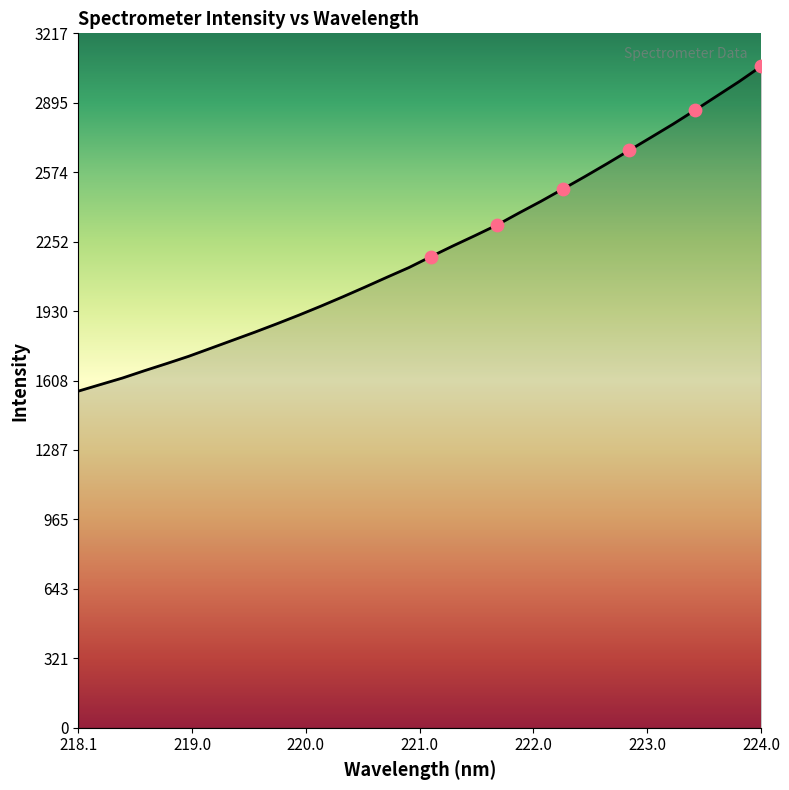

What is the greatest value displayed?

3064.5